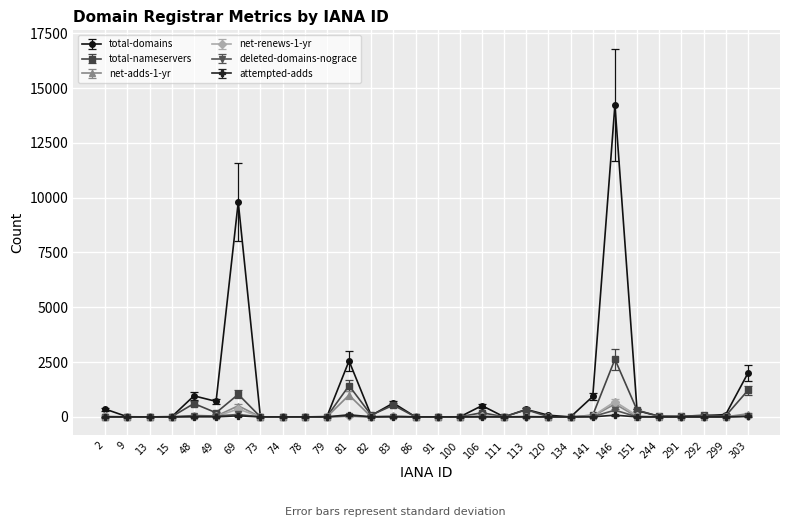

Between 69 and 303, which series saw the biggest shift?

total-domains